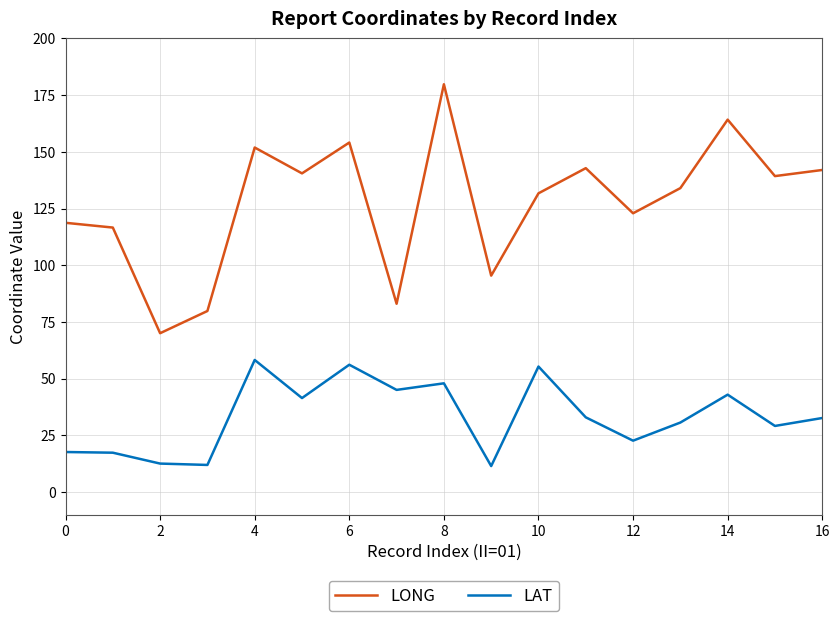

Count the number of categories in the chart.

17